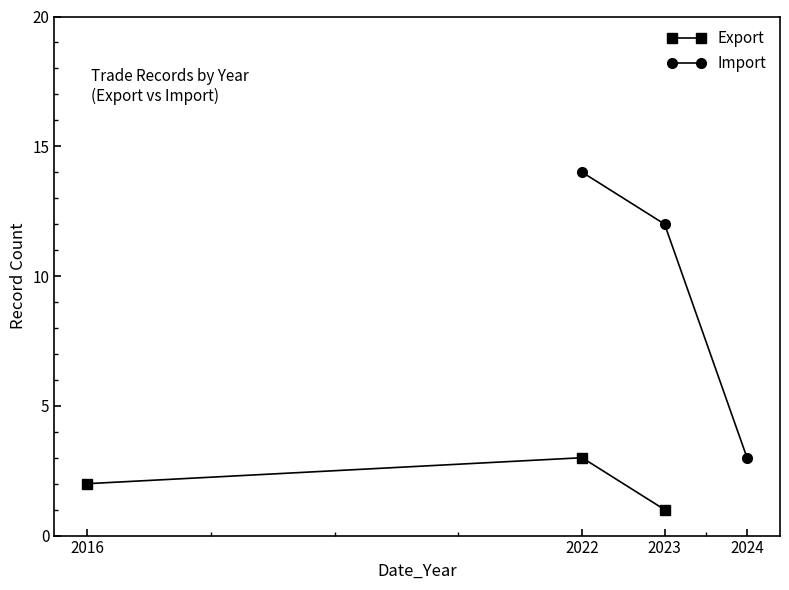

Does the chart display data point markers on the line(s)?

Yes